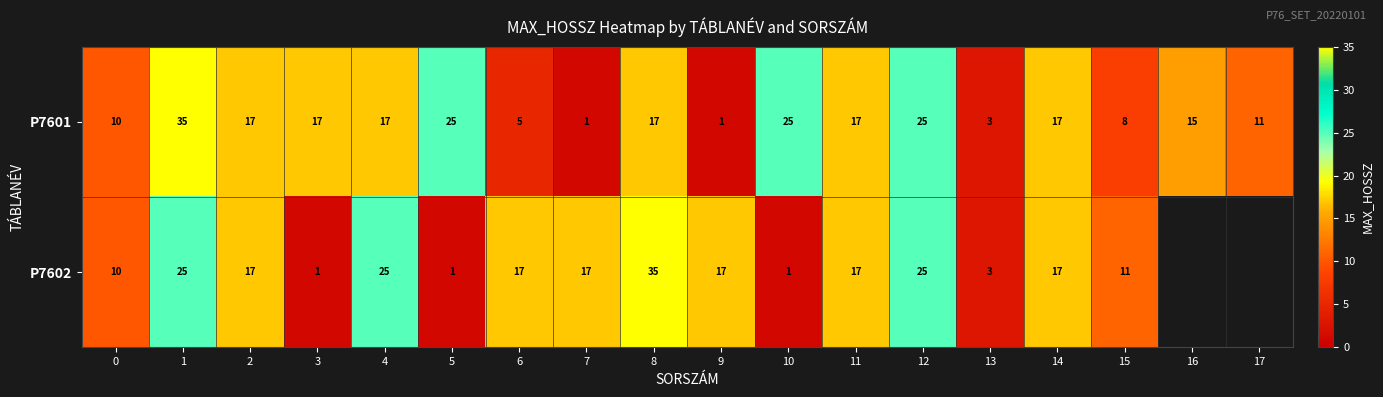

Is the value of P7602 at 0 greater than the value of P7601 at 6?

Yes